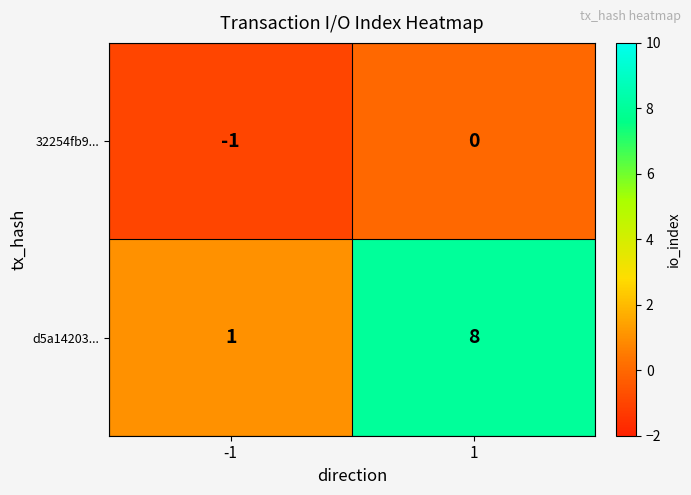

Which series has the largest range (max minus min)?

d5a14203...